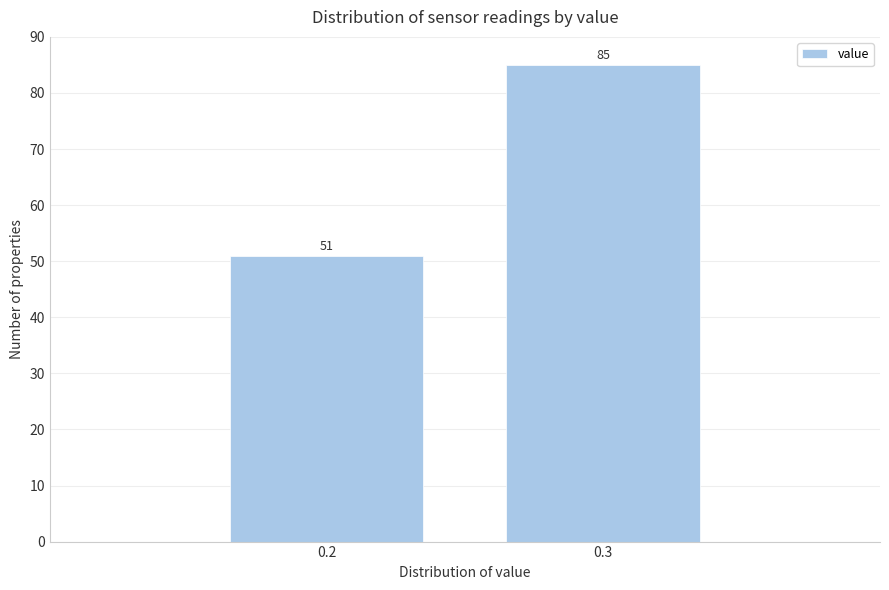

Reading left to right, extract all data points from this chart.

0.2=51	0.3=85